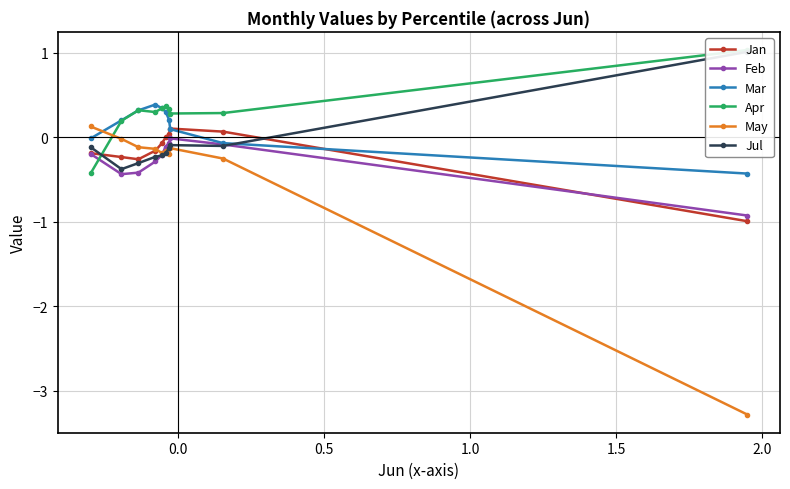

True or false: Feb has more than 0 points higher than both neighbors.

True